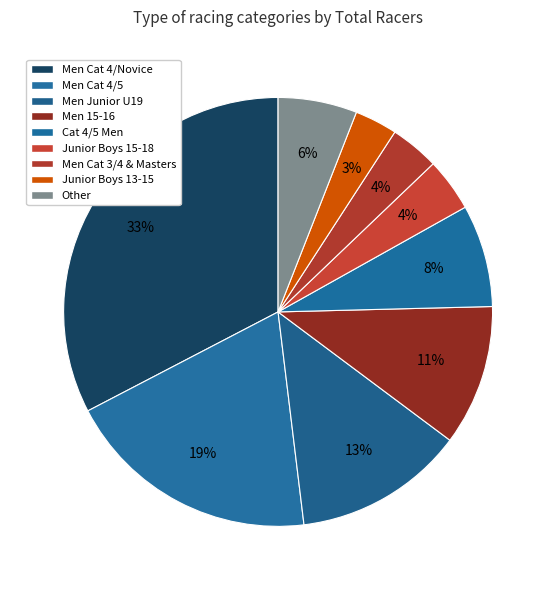

What percentage is NOT represented by Men Cat 4/Novice?

67.4%